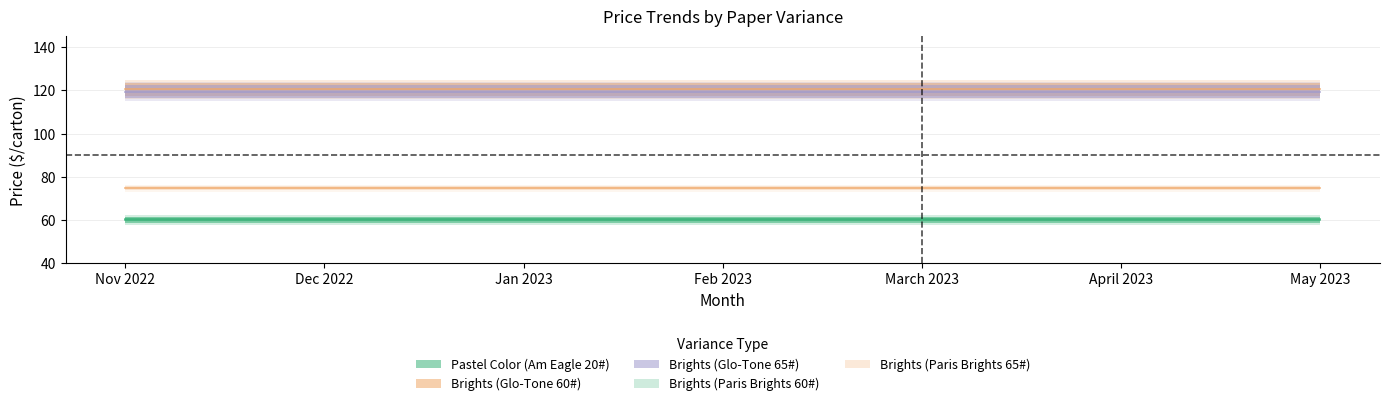

How many categories are shown in the chart?

7